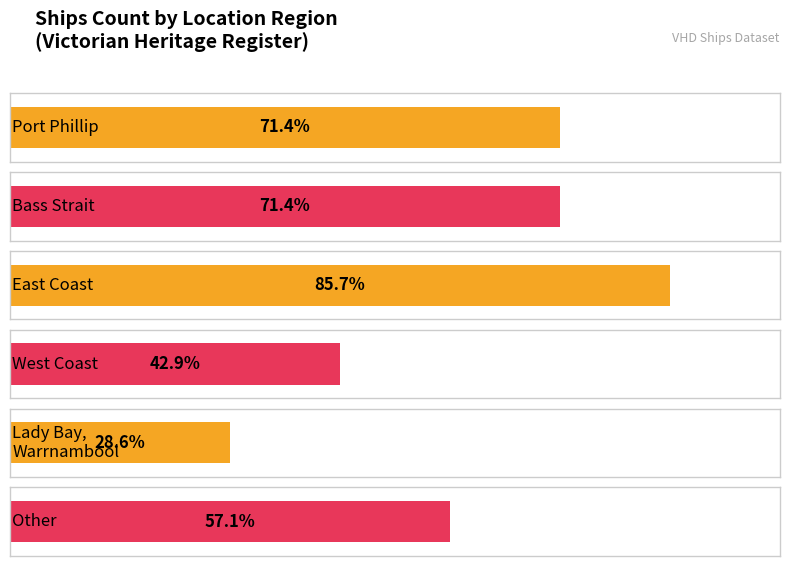

At which category does the chart reach its peak across all series?

East Coast